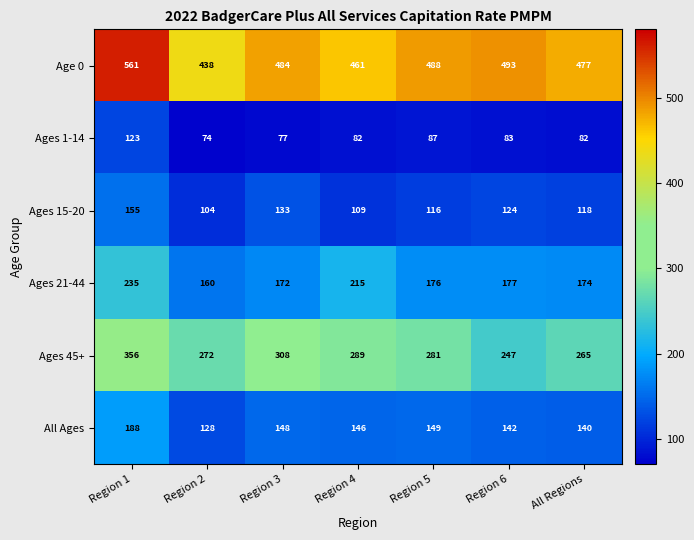

The value of All Ages at Region 4 is 208. True or false?

False